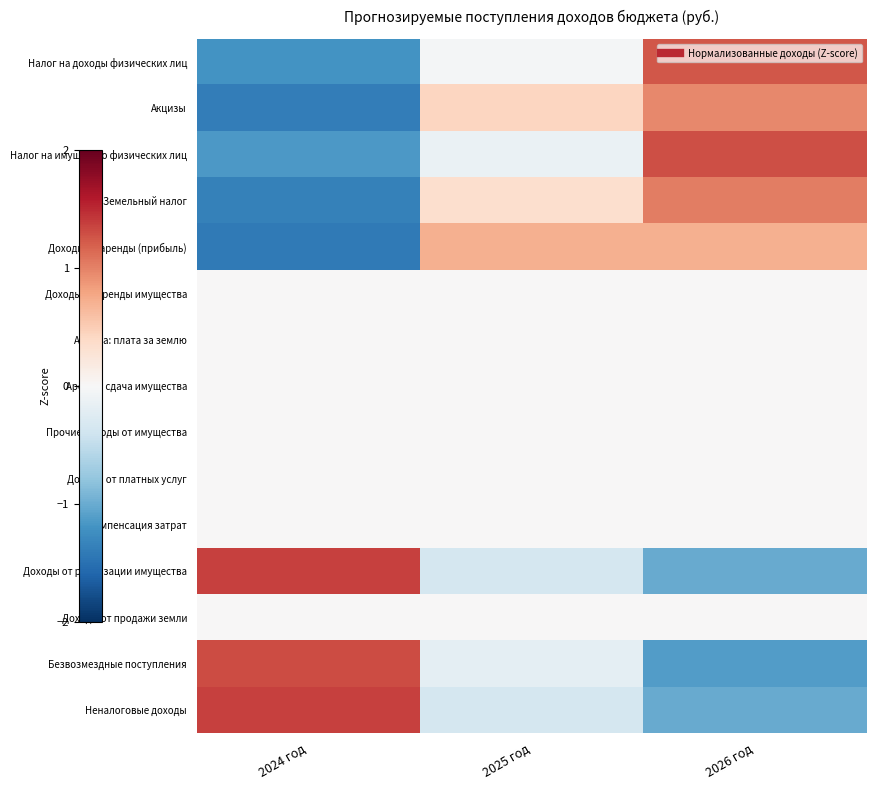

Reading left to right, list all the values displayed in this chart.

Налог на доходы физических лиц: 2024 год=-1.2	2025 год=-0.0	2026 год=1.2
Акцизы: 2024 год=-1.4	2025 год=0.4	2026 год=1.0
Налог на имущество физических лиц: 2024 год=-1.2	2025 год=-0.1	2026 год=1.3
Земельный налог: 2024 год=-1.4	2025 год=0.3	2026 год=1.0
Доходы от аренды (прибыль): 2024 год=-1.4	2025 год=0.7	2026 год=0.7
Доходы от аренды имущества: 2024 год=0.0	2025 год=0.0	2026 год=0.0
Аренда: плата за землю: 2024 год=0.0	2025 год=0.0	2026 год=0.0
Аренда: сдача имущества: 2024 год=0.0	2025 год=0.0	2026 год=0.0
Прочие доходы от имущества: 2024 год=0.0	2025 год=0.0	2026 год=0.0
Доходы от платных услуг: 2024 год=0.0	2025 год=0.0	2026 год=0.0
Компенсация затрат: 2024 год=0.0	2025 год=0.0	2026 год=0.0
Доходы от реализации имущества: 2024 год=1.4	2025 год=-0.4	2026 год=-1.0
Доходы от продажи земли: 2024 год=0.0	2025 год=0.0	2026 год=0.0
Безвозмездные поступления: 2024 год=1.3	2025 год=-0.2	2026 год=-1.1
Неналоговые доходы: 2024 год=1.4	2025 год=-0.4	2026 год=-1.0